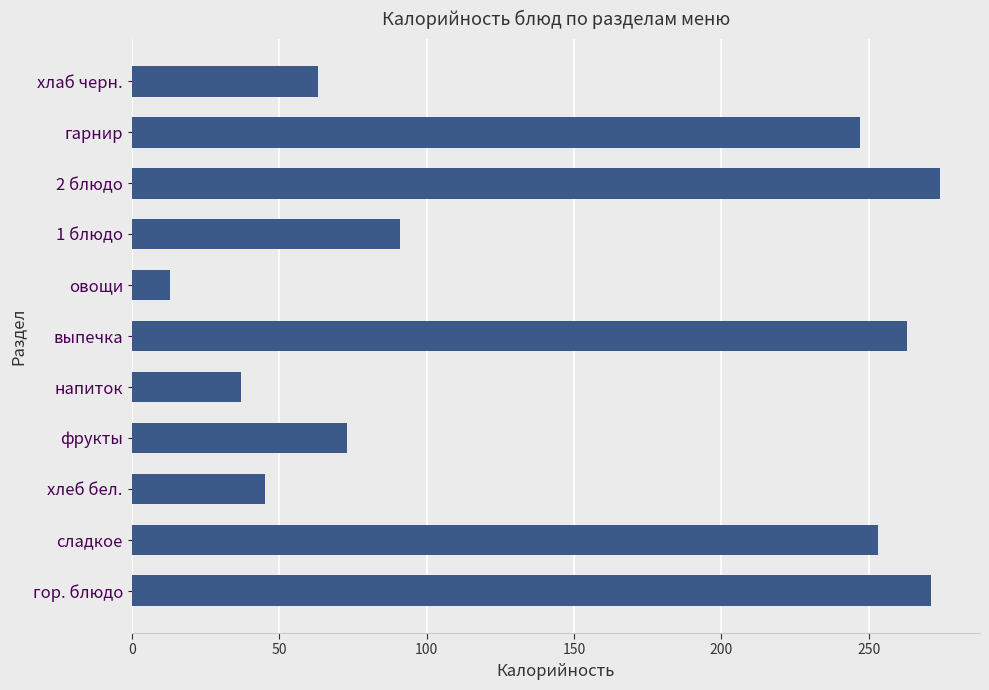

What is the change in value from фрукты to овощи?

-60